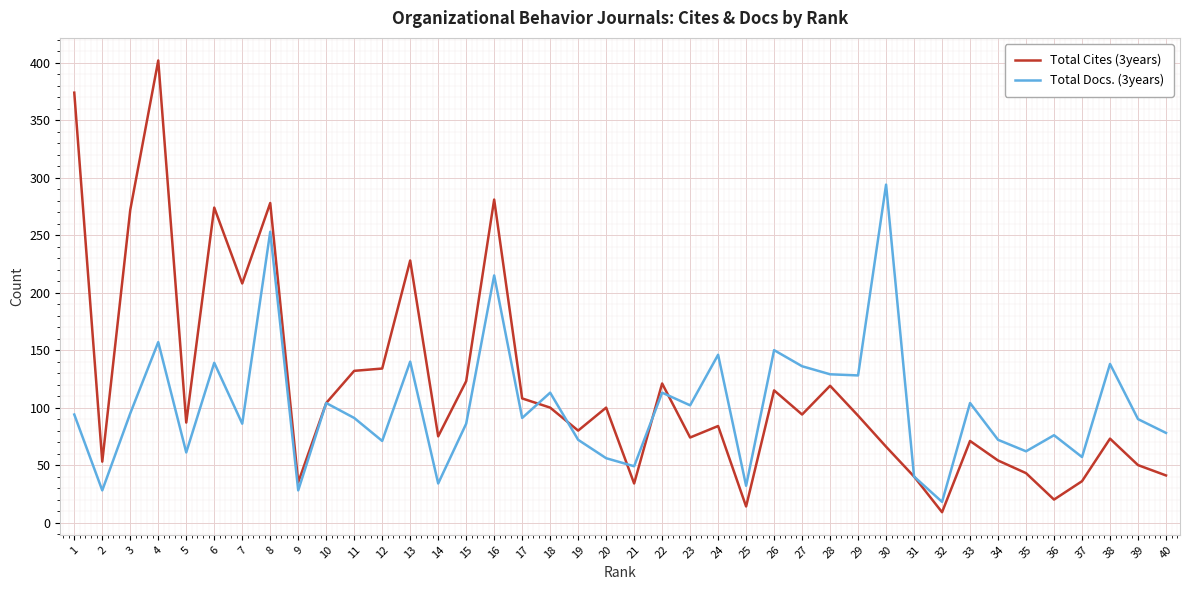

The Total Cites (3years) series shows 412 at 16. True or false?

False